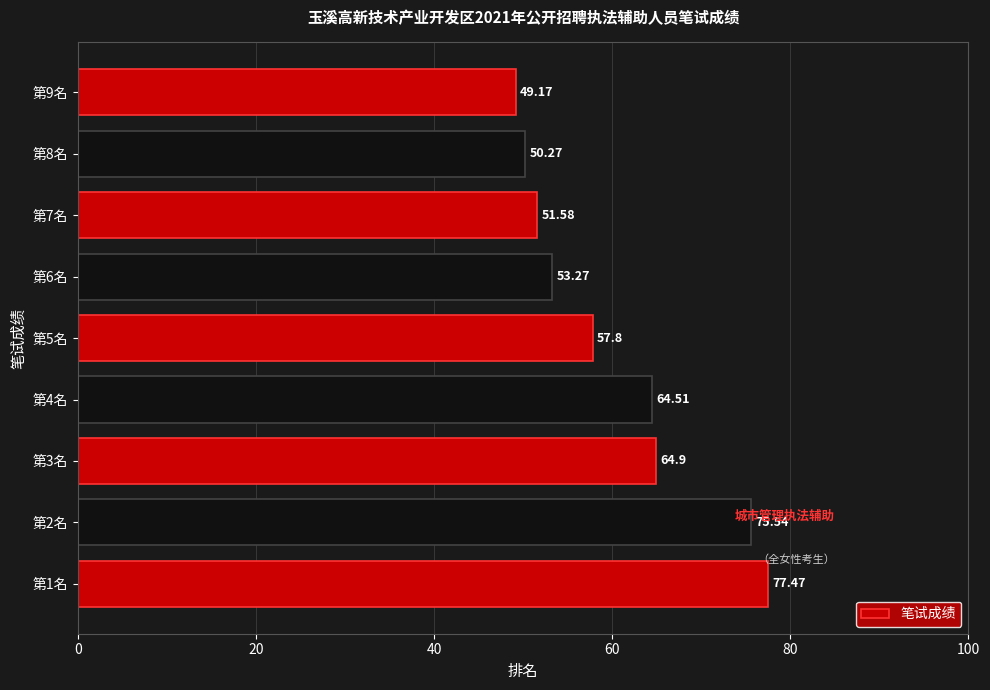

What is the difference between the second highest and second lowest values?

25.3